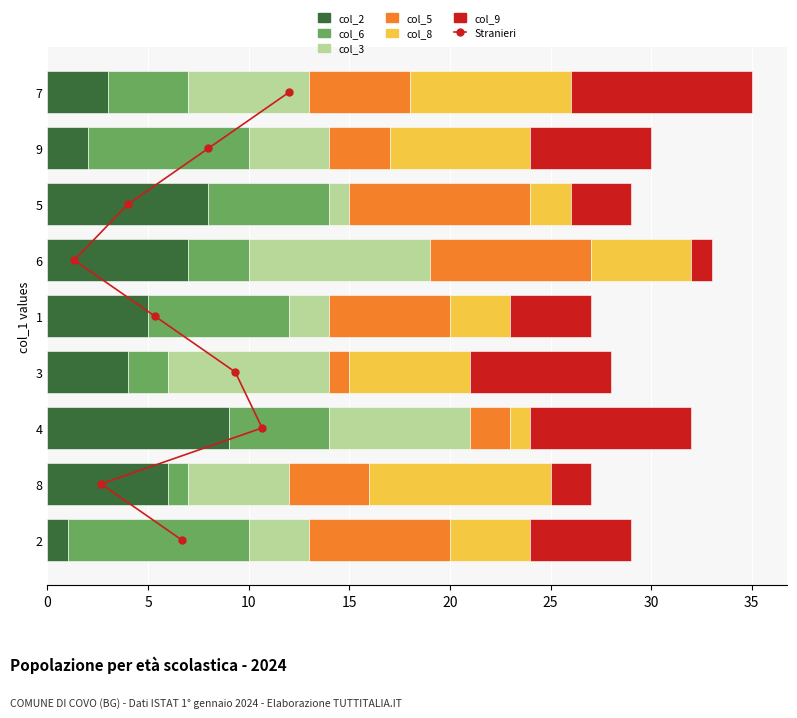

Between 6 and 7, which series saw the biggest shift?

col_9